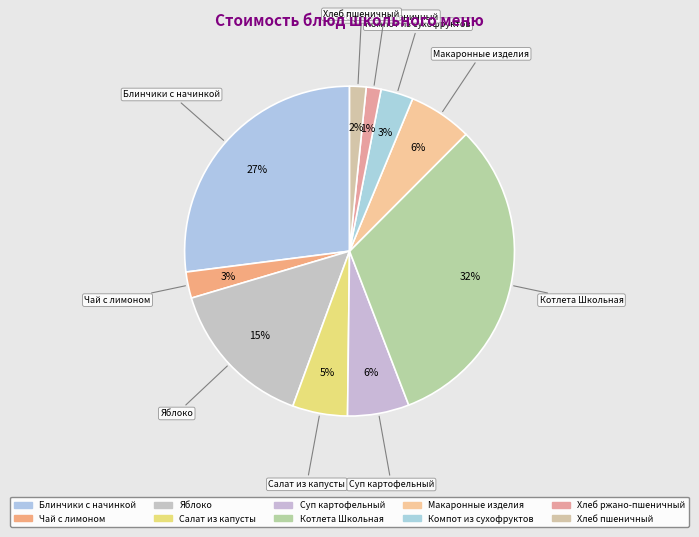

To the nearest percent, what is the combined percentage of Суп картофельный and Котлета Школьная?

38%